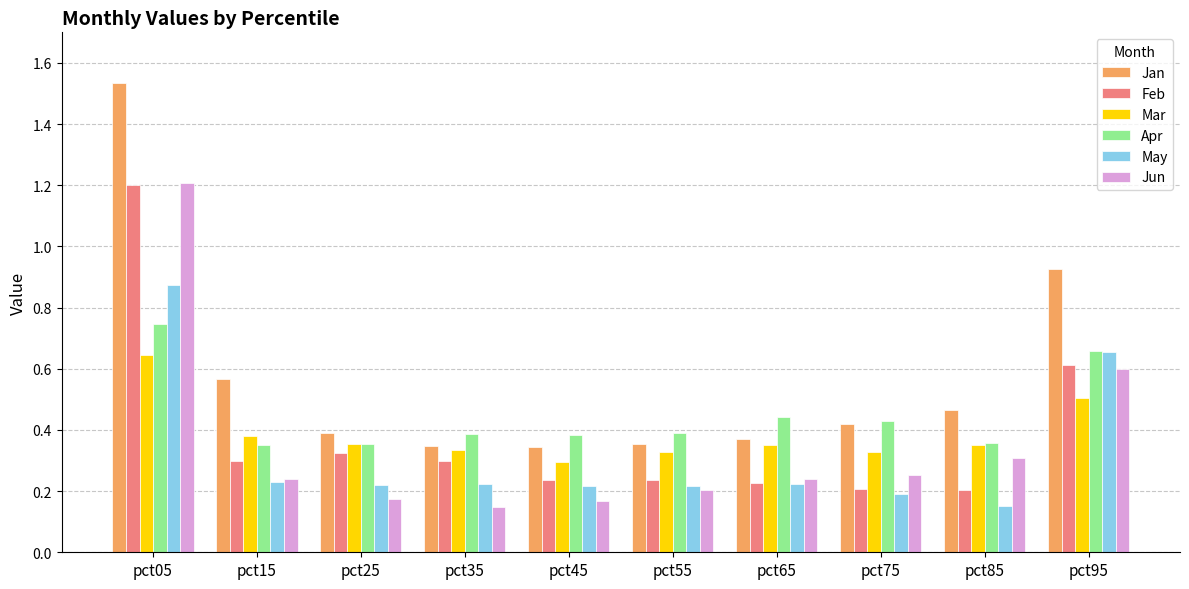

Which label corresponds to the largest value in the chart?

pct05